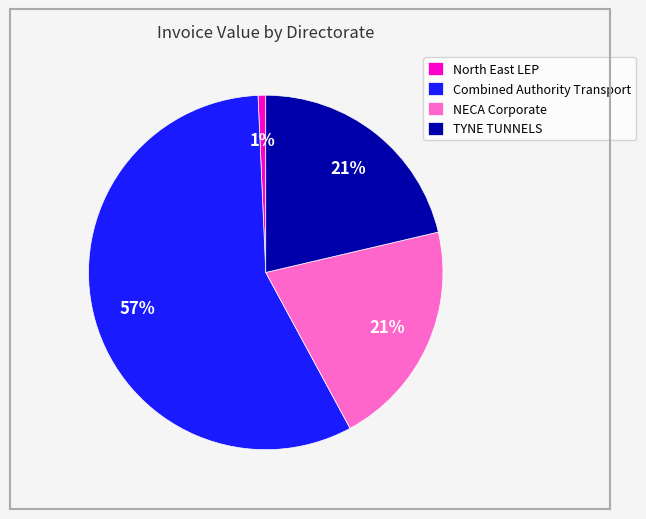

Which has a higher value, North East LEP or NECA Corporate?

NECA Corporate